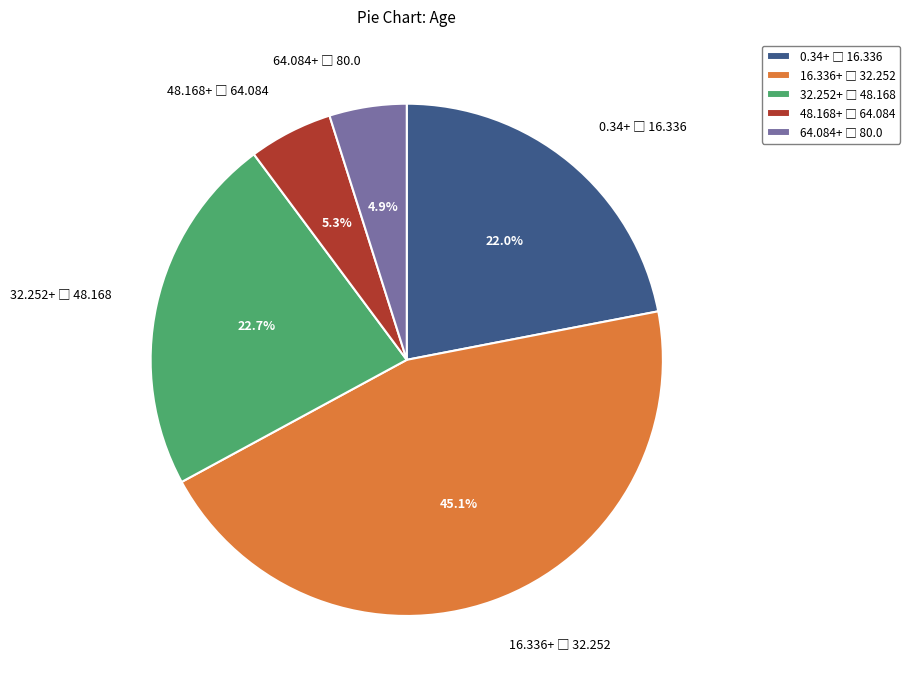

Is there any slice that represents more than half of the pie?

No